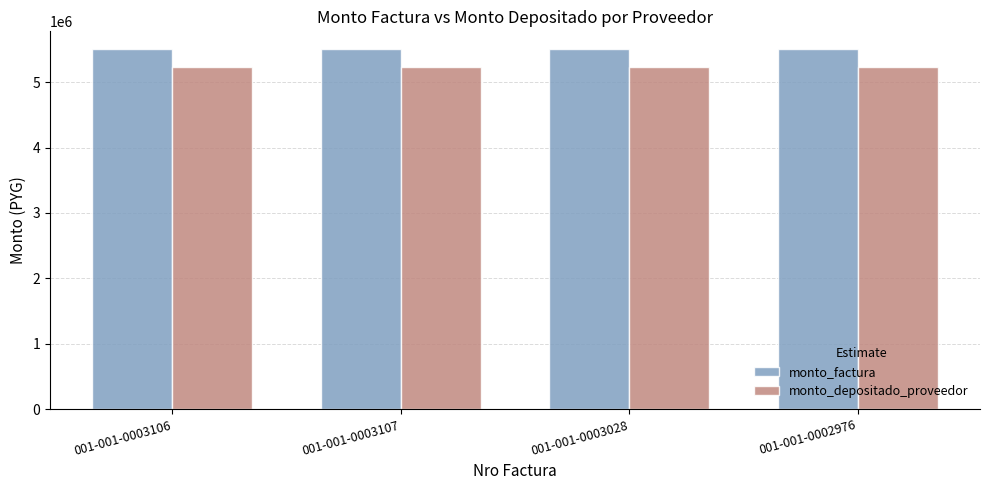

What is the spread (max minus min) of values at 001-001-0003106?

269600